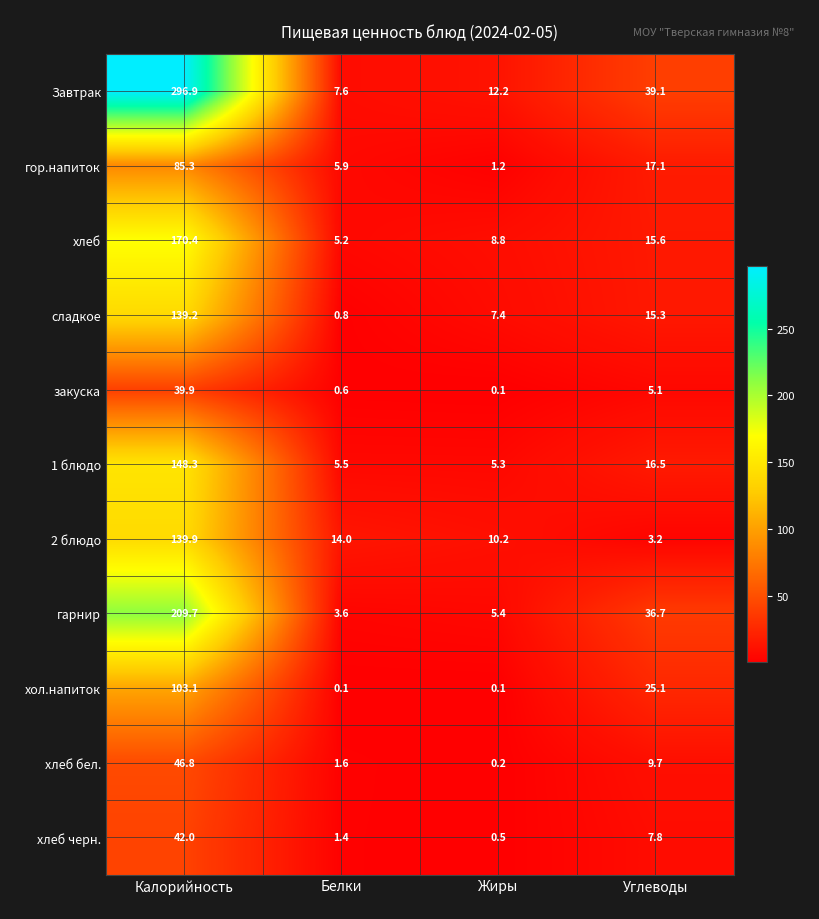

At how many categories does at least one series exceed 74?

1